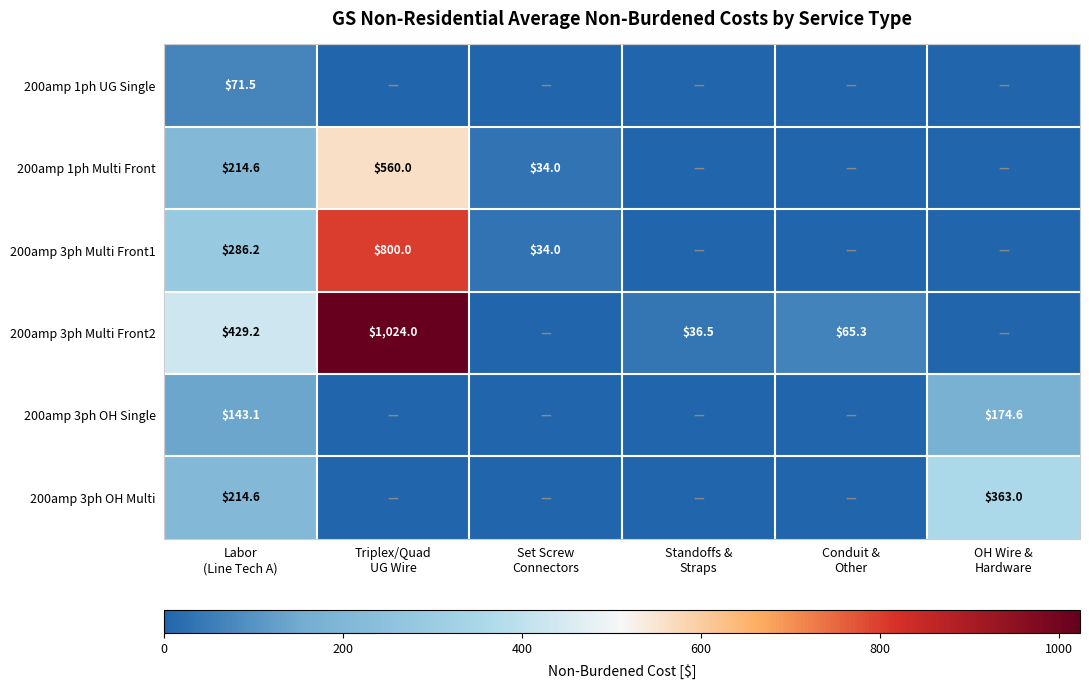

At Labor (Line Tech A), list the series in order from largest to smallest.

200amp 3ph Multi Front2, 200amp 3ph Multi Front1, 200amp 1ph Multi Front, 200amp 3ph OH Multi, 200amp 3ph OH Single, 200amp 1ph UG Single